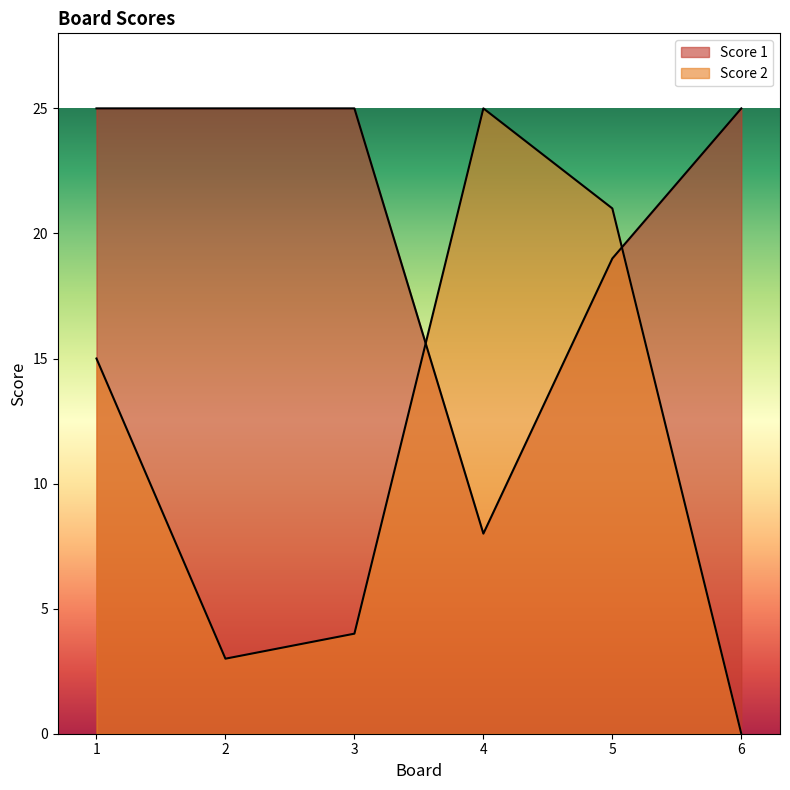

What is the difference between the maximum and second lowest values in the Score 2 series?

22